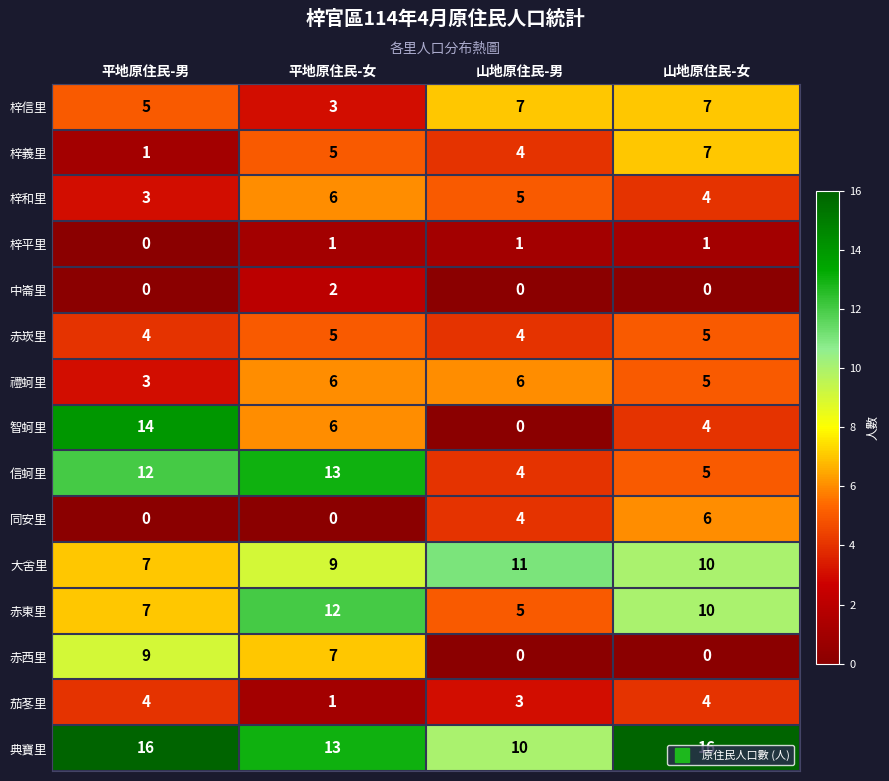

Count the 赤東里 values in the range 7 to 12.

3